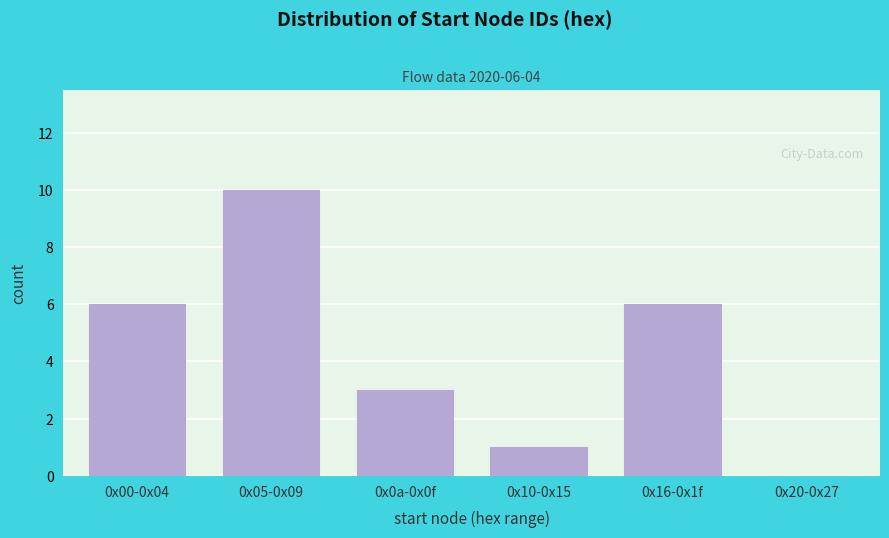

Reading left to right, list all the values displayed in this chart.

0x00-0x04=6	0x05-0x09=10	0x0a-0x0f=3	0x10-0x15=1	0x16-0x1f=6	0x20-0x27=0